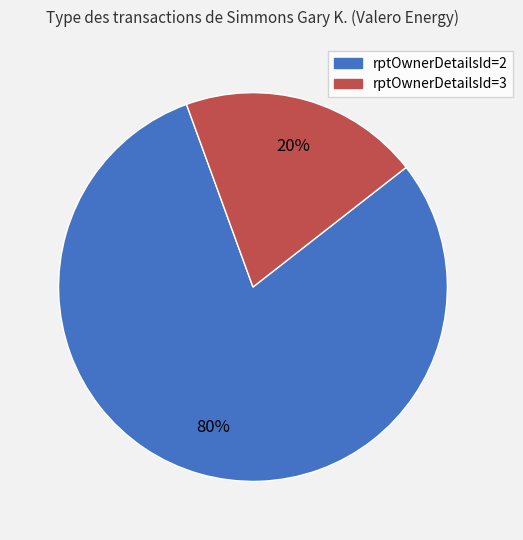

Is it true that rptOwnerDetailsId=2 is 91% of the pie?

False